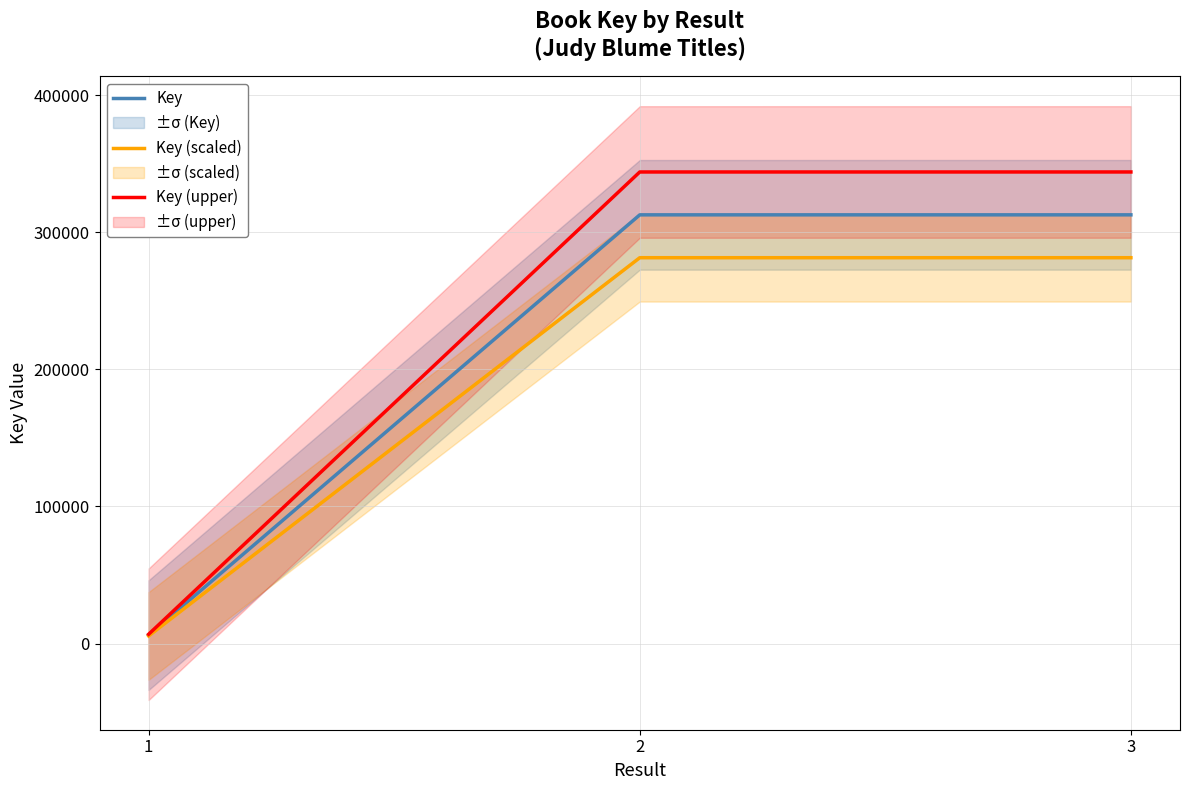

Reading right to left, extract all data points from this chart.

Key: 3=312749.0	2=312739.0	1=6152.0
Key (scaled): 3=281474.1	2=281465.1	1=5536.8
Key (upper): 3=344023.9	2=344012.9	1=6767.2